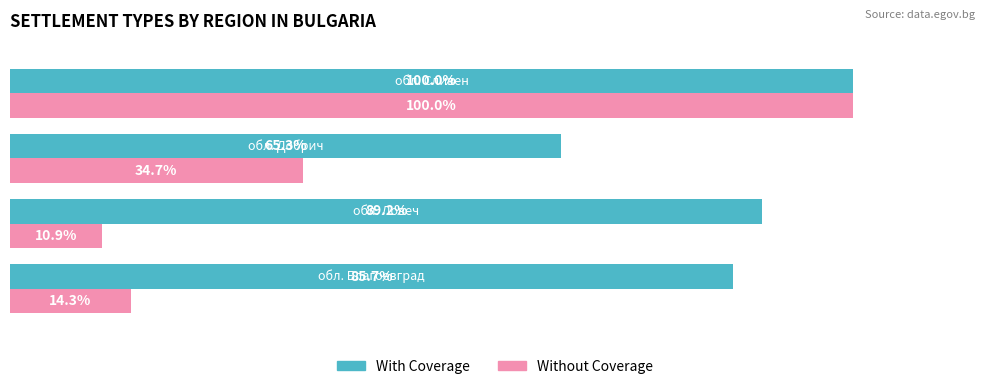

List the series in order of their overall mean, highest first.

With Coverage, Without Coverage